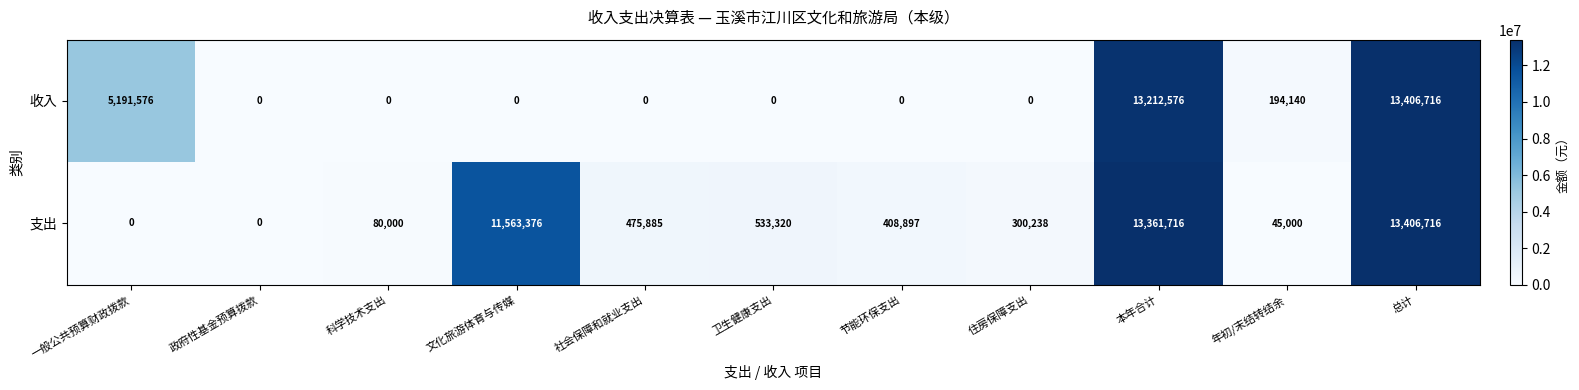

Rank the series at 文化旅游体育与传媒 from lowest to highest value.

收入, 支出